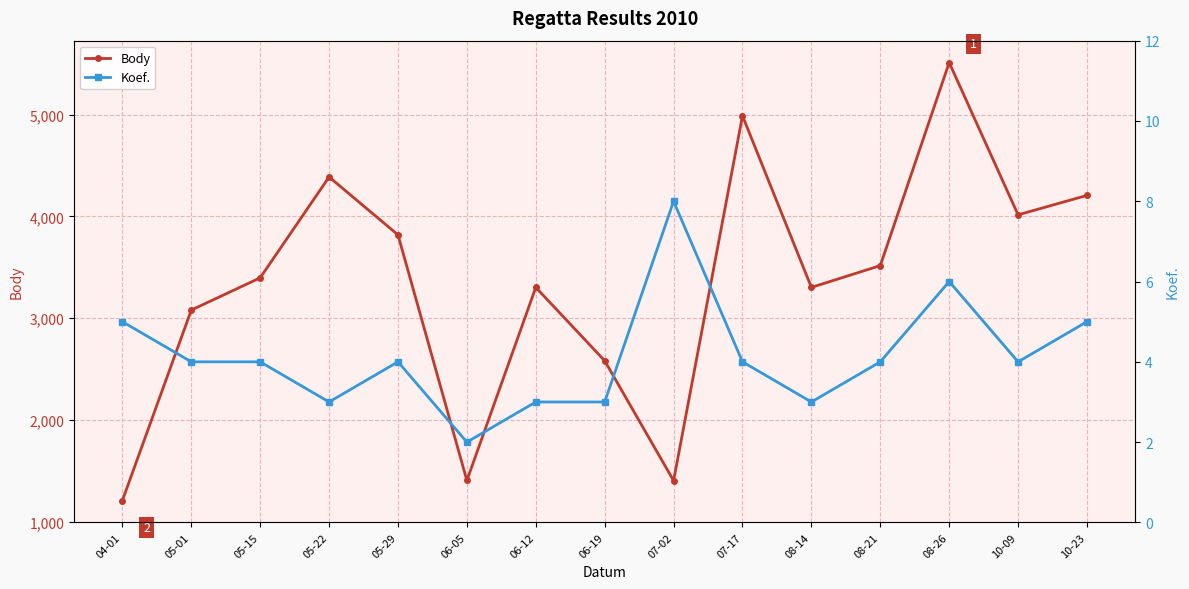

What is the sum of all Body values?

50132